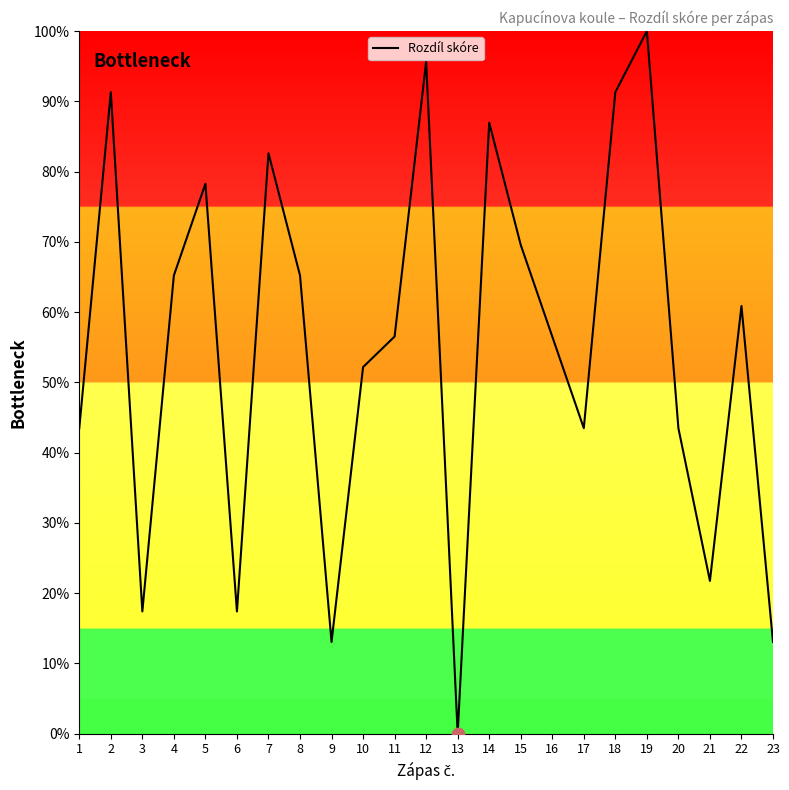

Which has a higher value, 6 or 8?

8